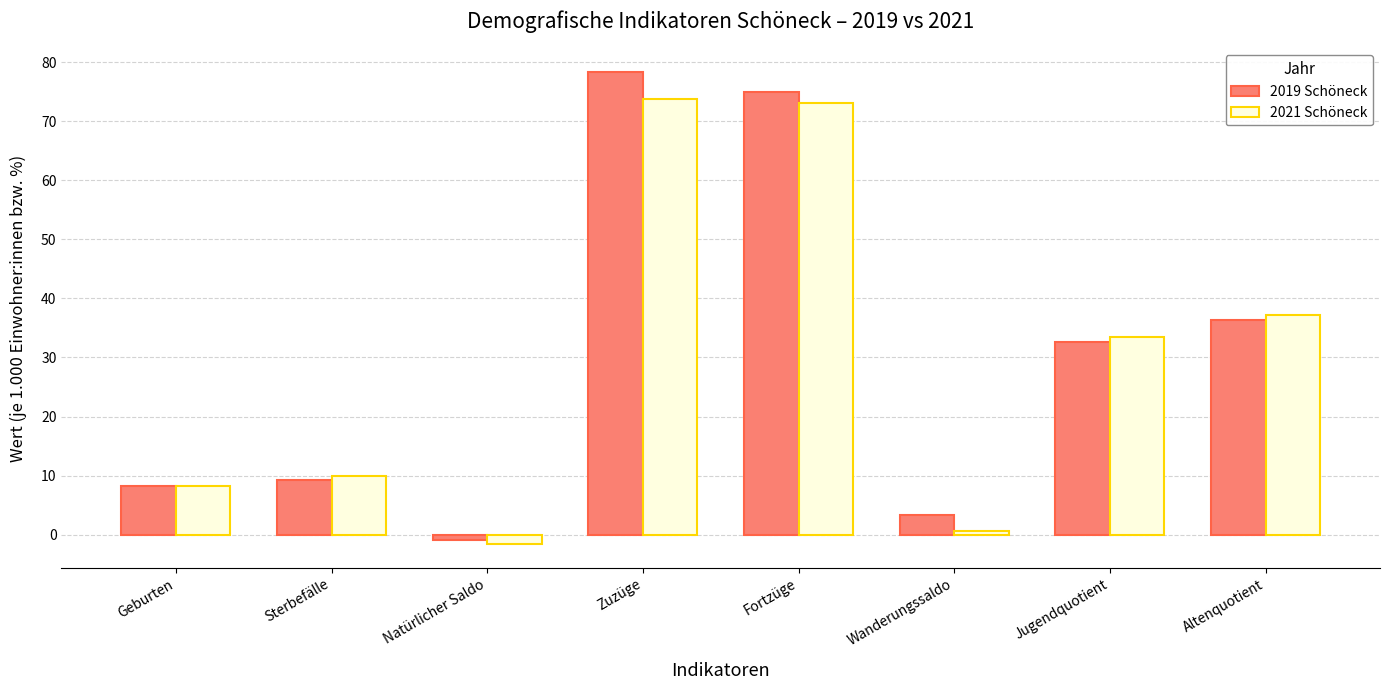

What is the total value across all series at Wanderungssaldo?

3.9